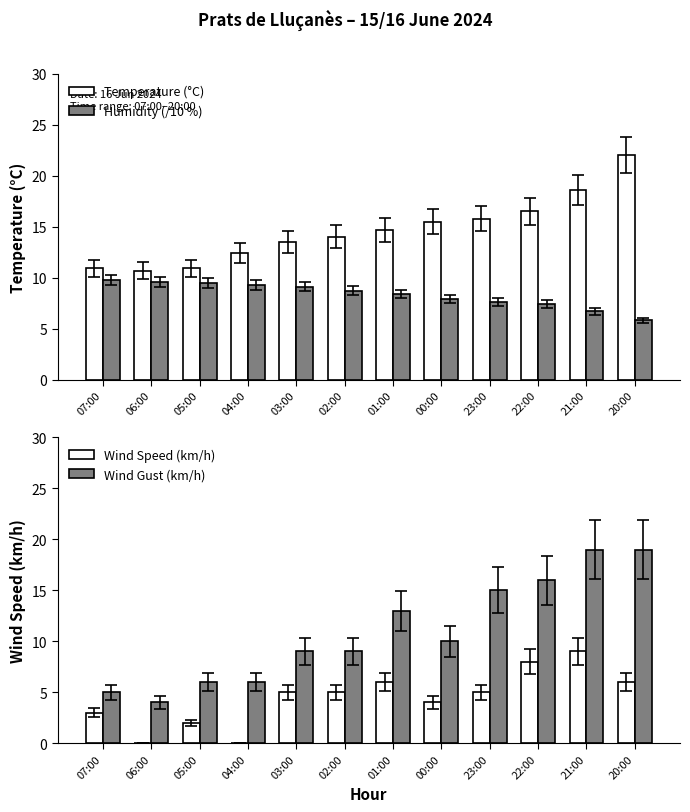

Is the value of Wind Speed (km/h) at 04:00 greater than the value of Wind Gust (km/h) at 22:00?

No